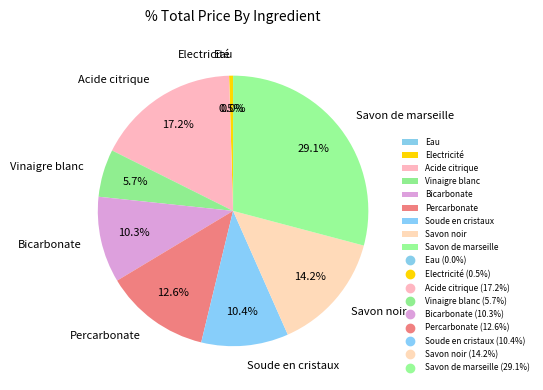

Between Bicarbonate and Savon de marseille, which is larger?

Savon de marseille